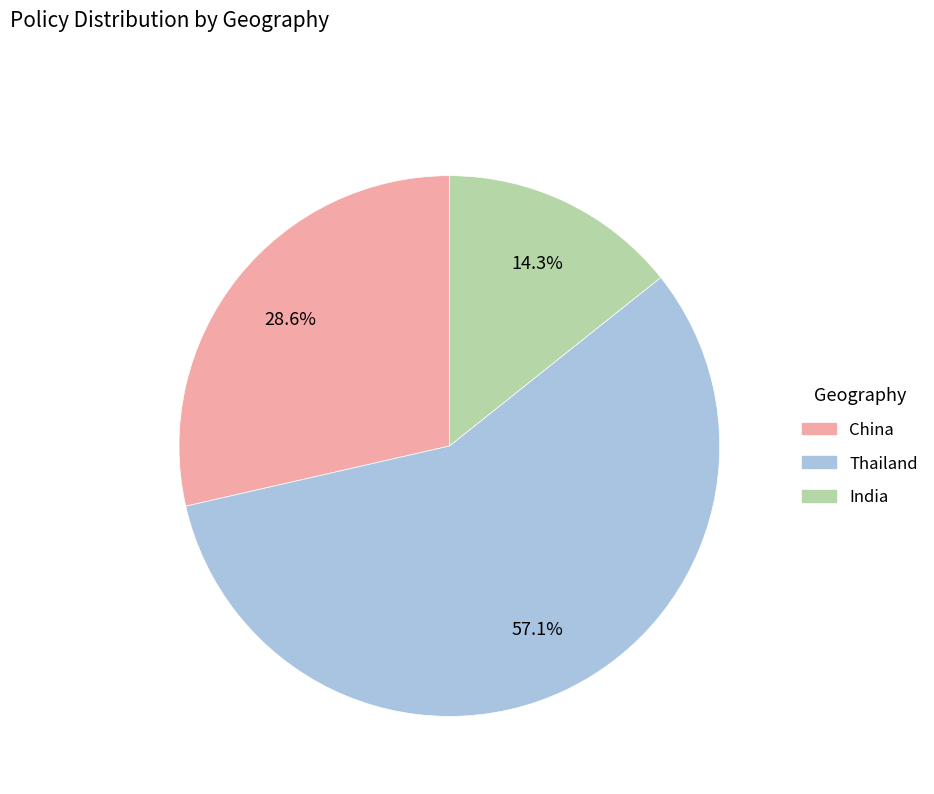

Is there any slice that represents more than half of the pie?

Yes